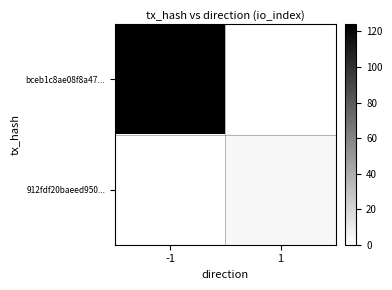

Which has a higher value, 1 or -1?

-1